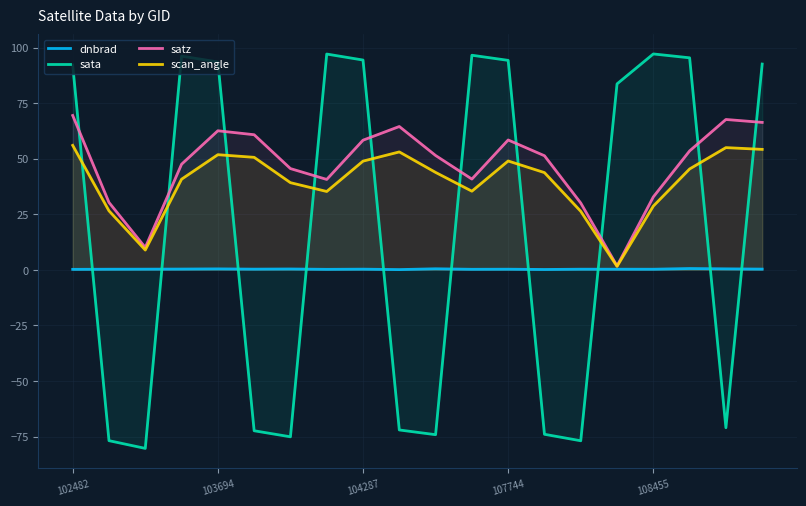

Rank the series by their average value, from lowest to highest.

dnbrad, sata, scan_angle, satz